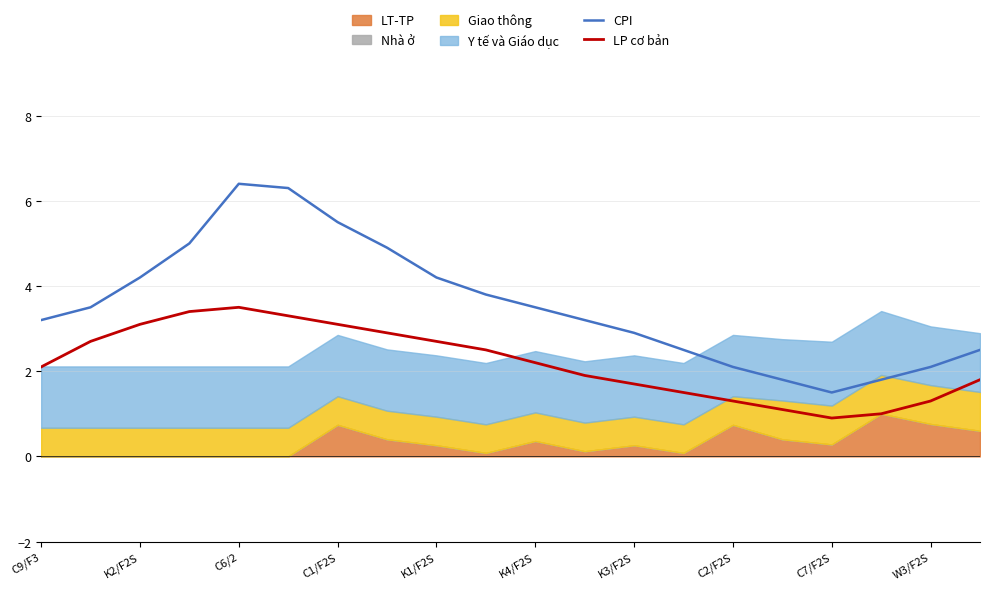

True or false: LP cơ bản and CPI cross at least once.

False